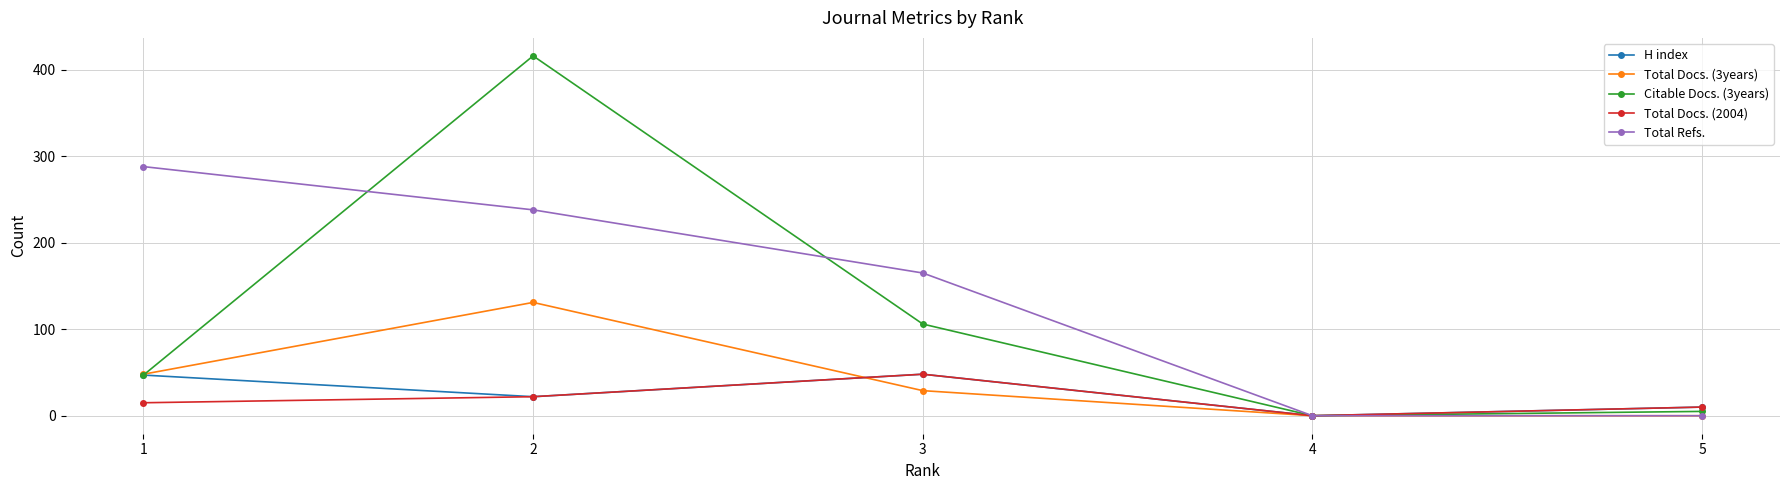

Which series has the largest total across all categories?

Total Refs.